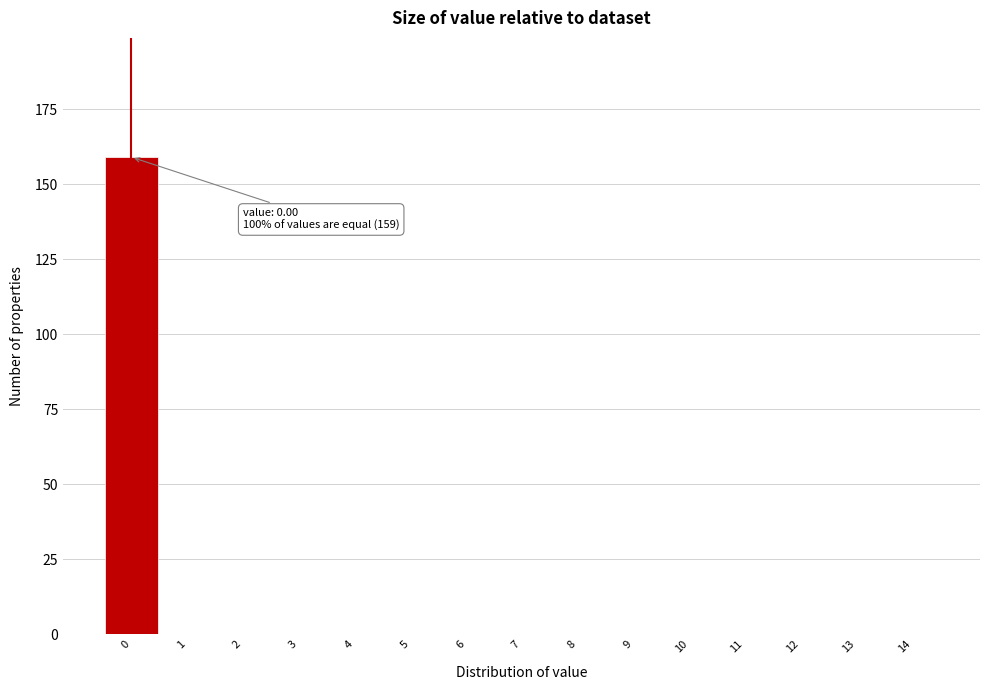

Reading right to left, extract all data points from this chart.

14=0	13=0	12=0	11=0	10=0	9=0	8=0	7=0	6=0	5=0	4=0	3=0	2=0	1=0	0=159